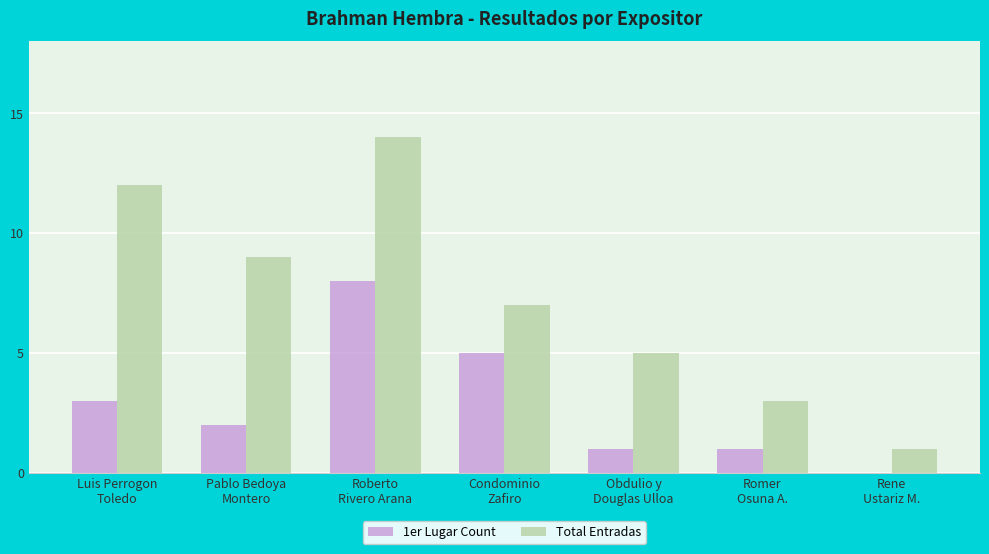

At which label does Total Entradas first exceed 7?

Luis Perrogon
Toledo